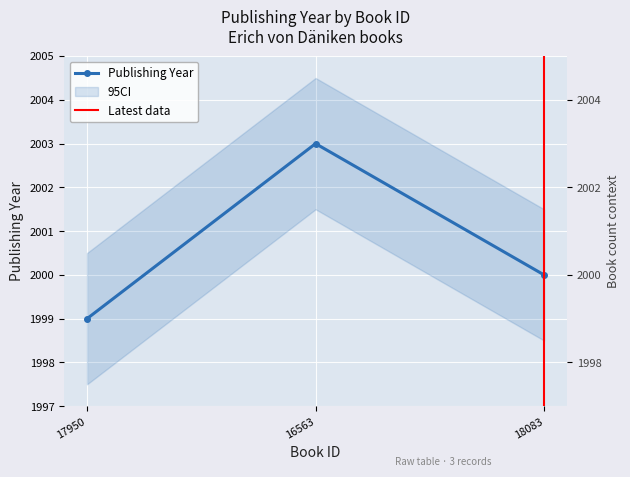

Approximately how many times larger is the value at 16563 compared to 18083?

1.0